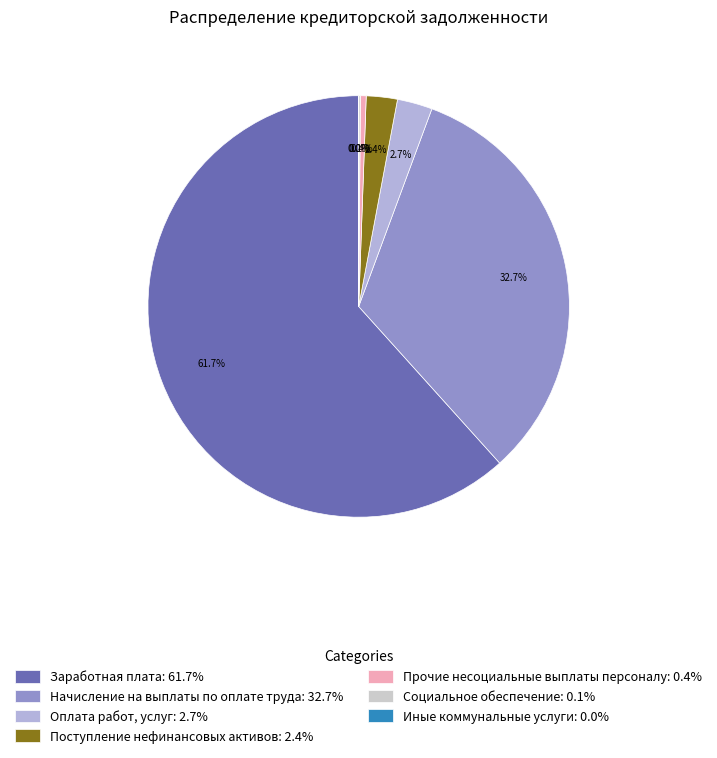

Which slice is the smallest?

Иные коммунальные услуги